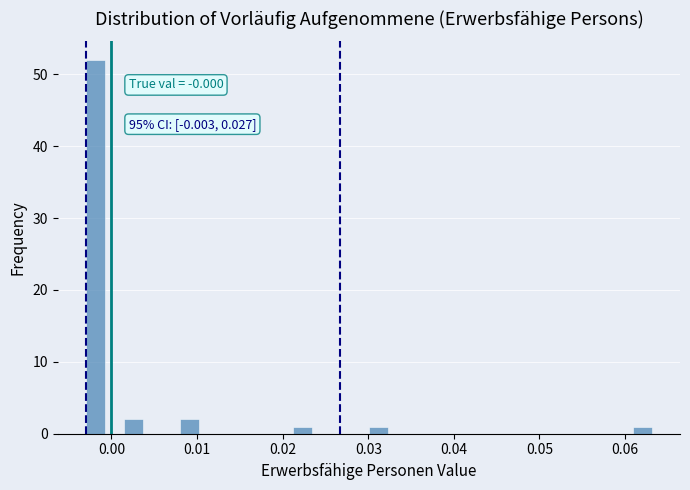

Read against the x-axis, roughly where is the centre of the tallest bar?

-0.002